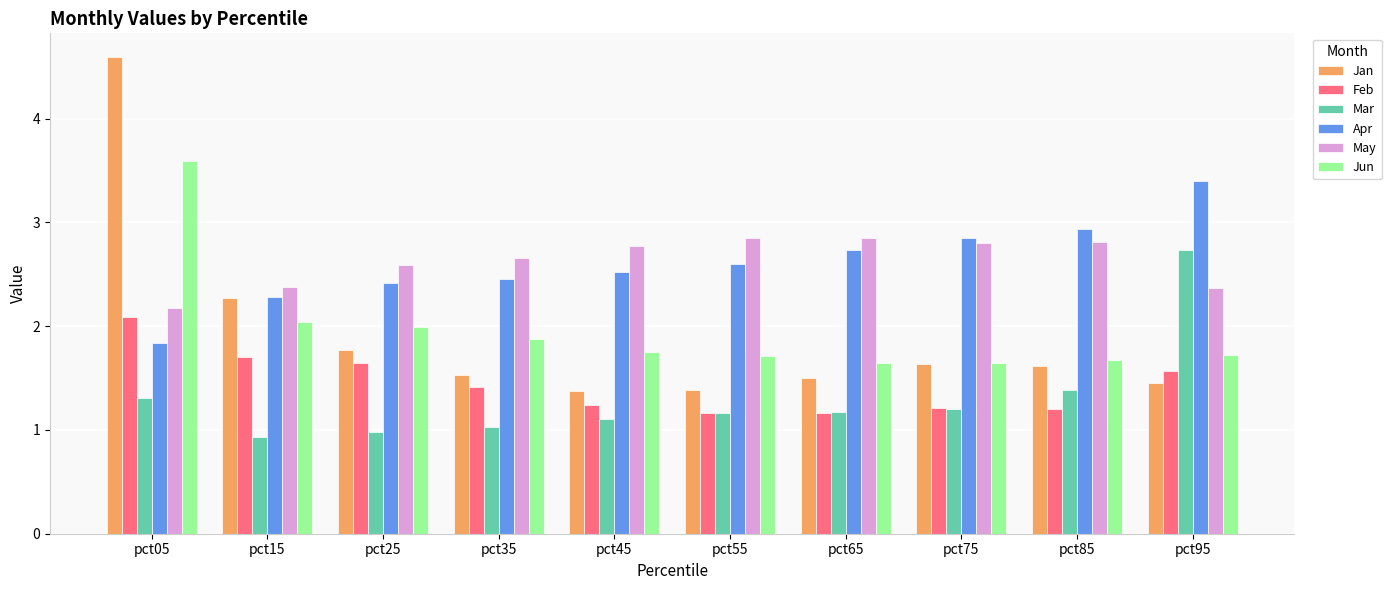

Which label corresponds to the smallest value in the chart?

pct15